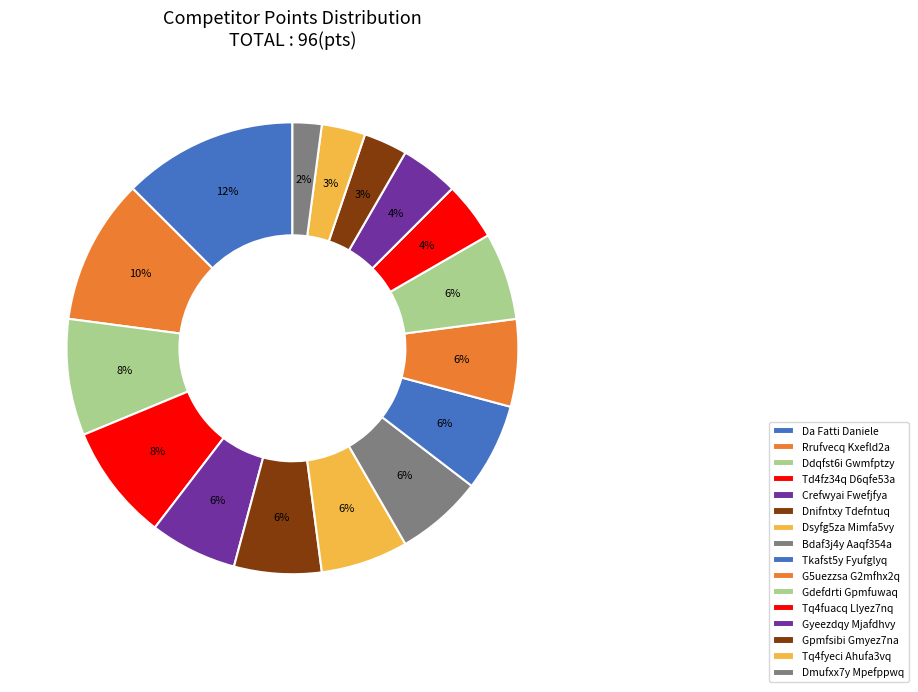

Does Tq4fyeci Ahufa3vq represent more than half of the total?

No